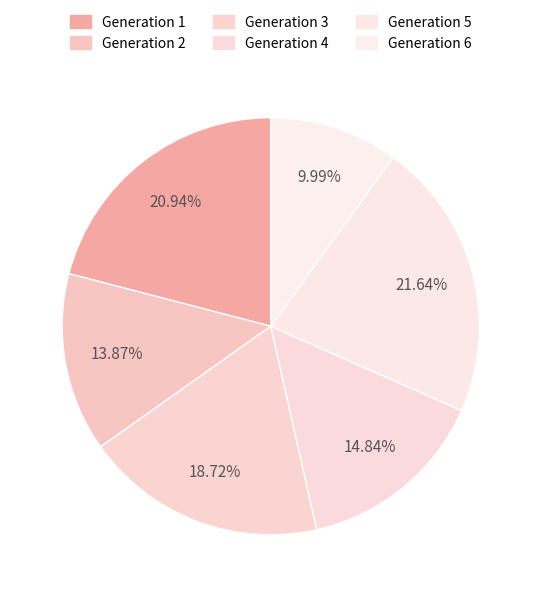

What is the smallest slice in the pie chart?

Generation 6